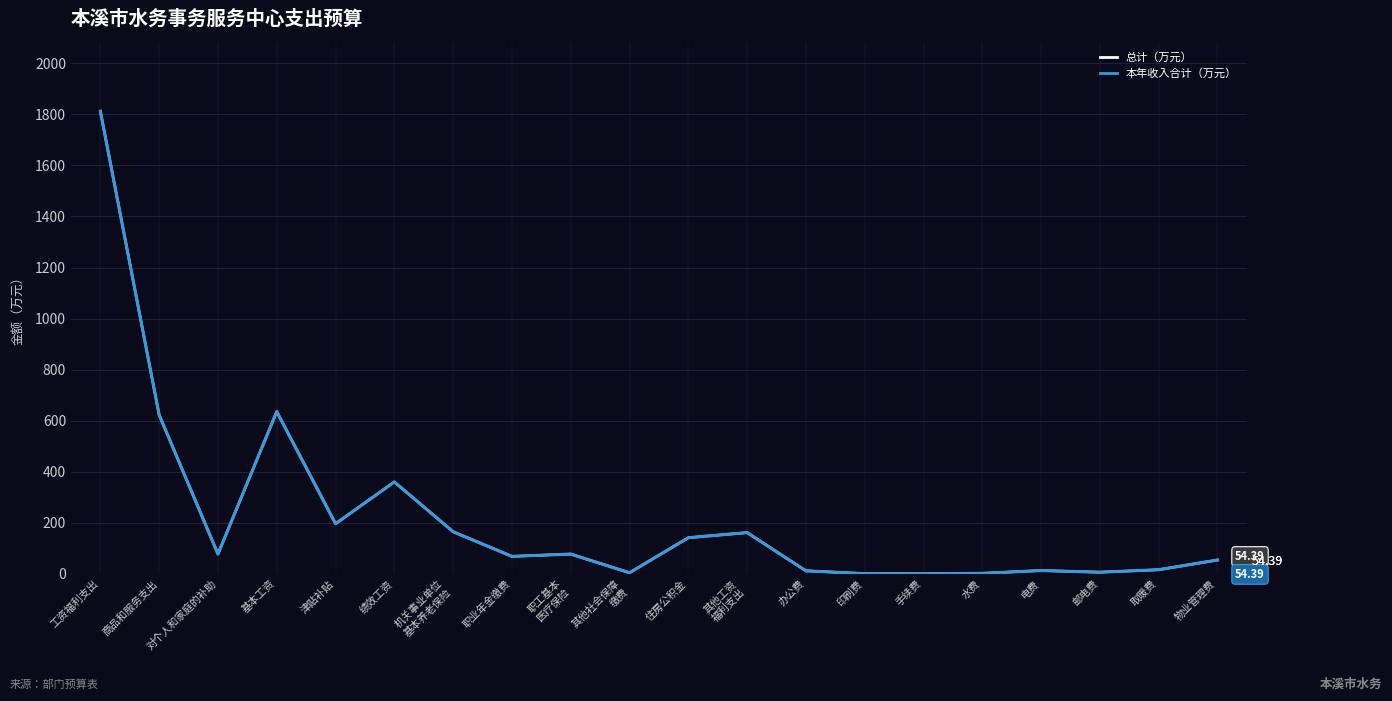

How many series are shown in this chart?

2